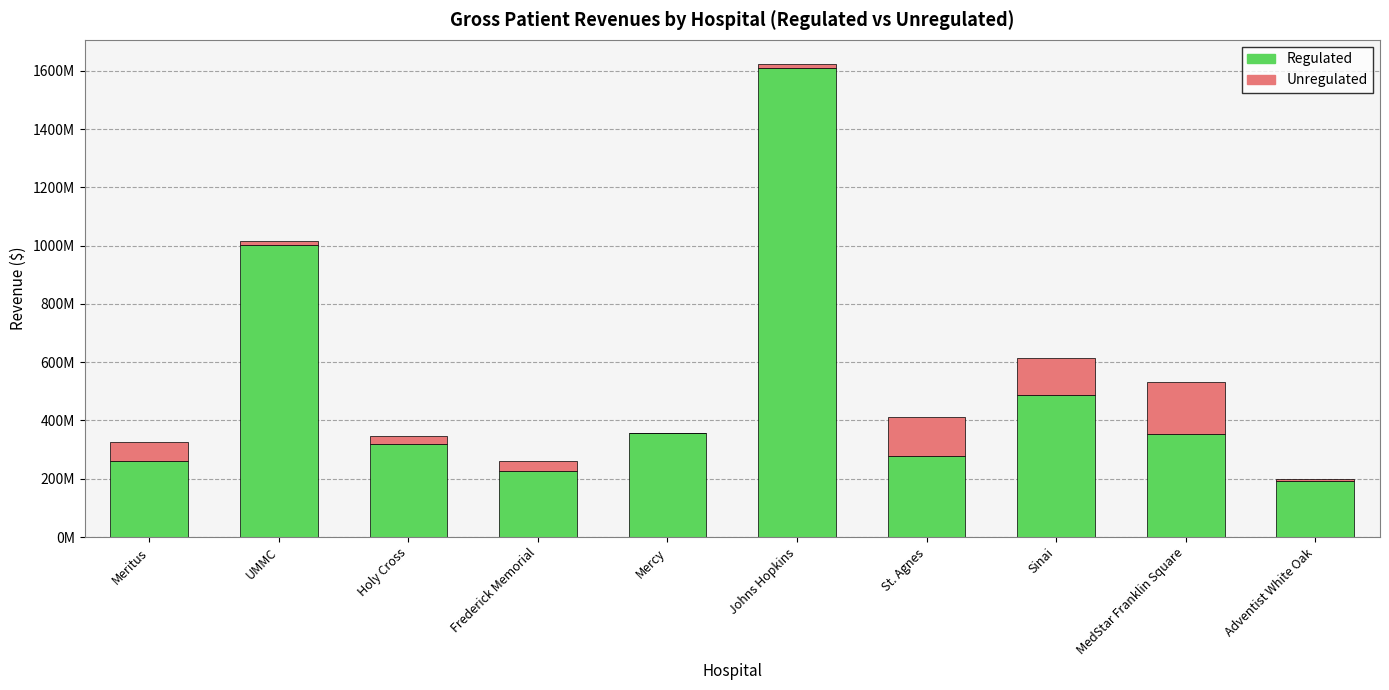

Are the bars grouped side by side (vs. stacked)?

No